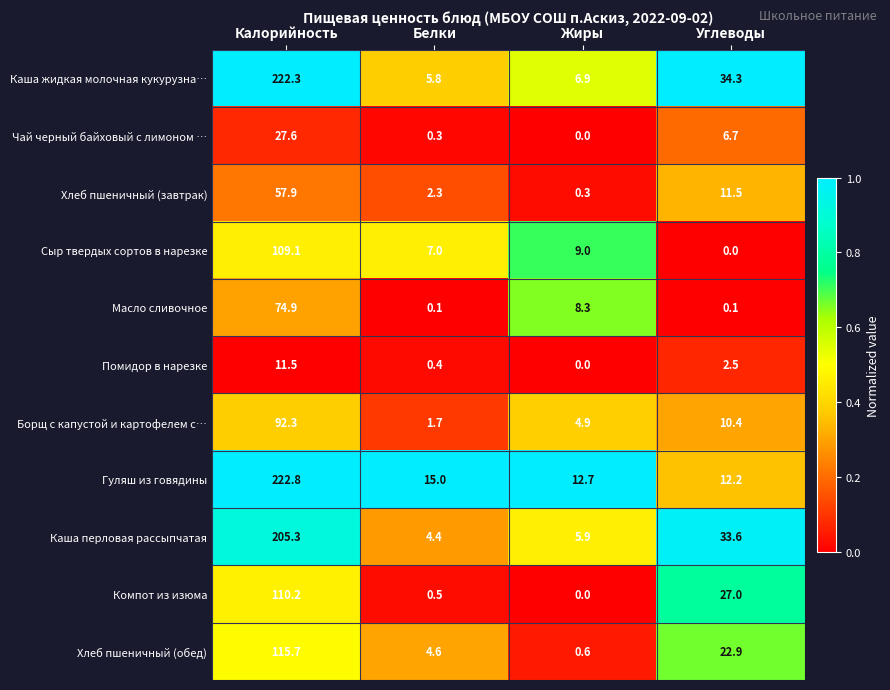

At which category is the sum across all series the highest?

Калорийность